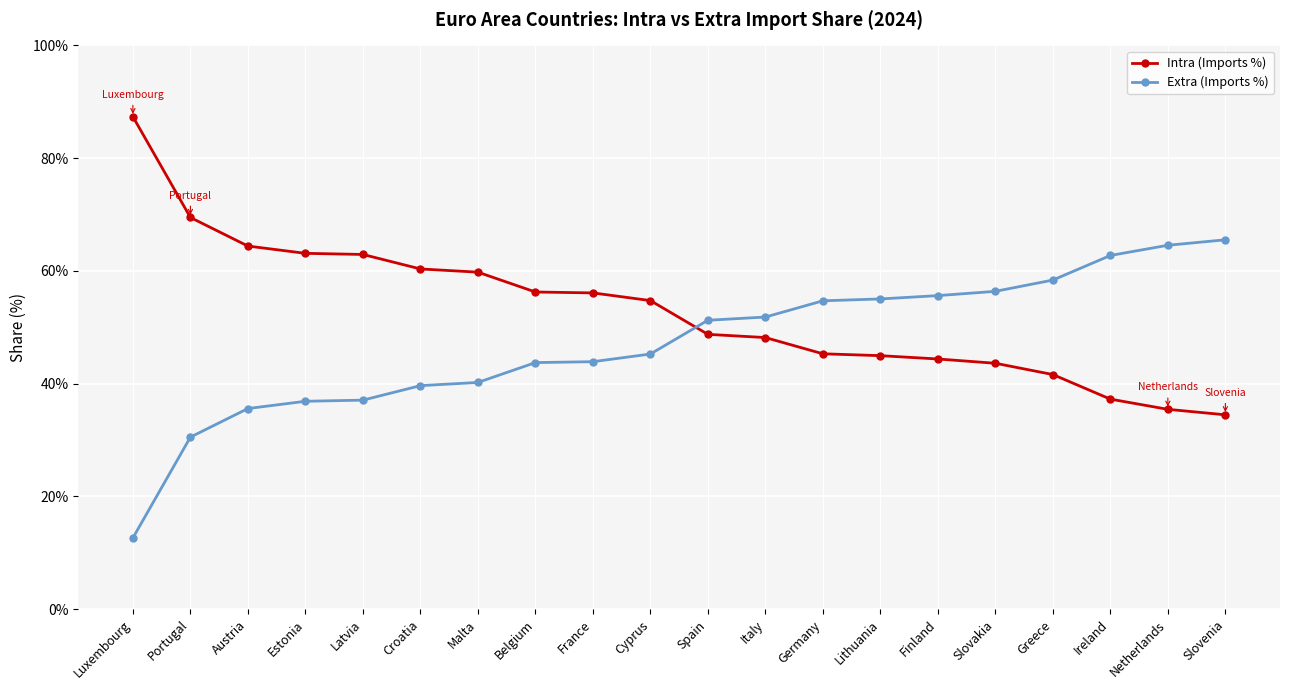

Is the value of Intra (Imports %) at Slovakia greater than the value of Extra (Imports %) at Cyprus?

No